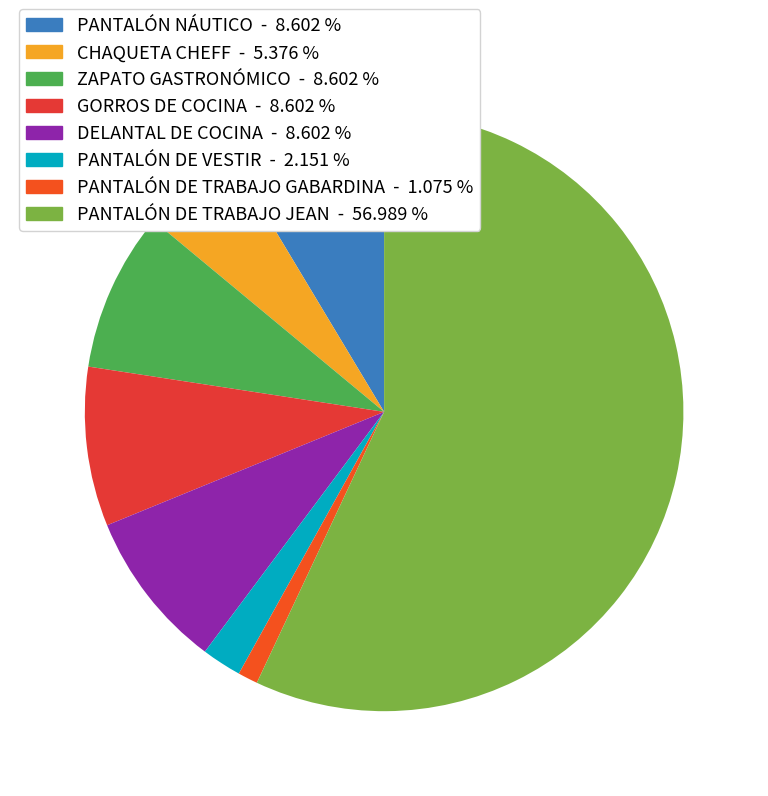

Which has a higher value, PANTALÓN DE TRABAJO GABARDINA or ZAPATO GASTRONÓMICO?

ZAPATO GASTRONÓMICO